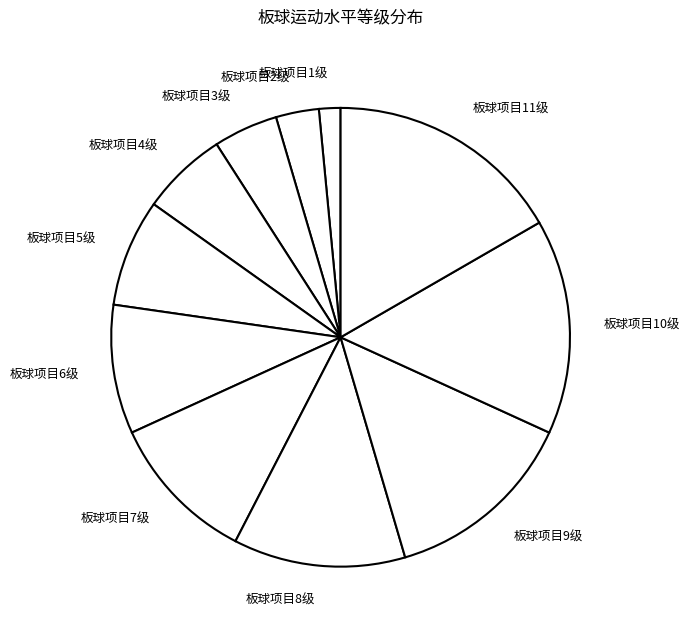

Rank the categories by value from highest to lowest.

板球项目11级, 板球项目10级, 板球项目9级, 板球项目8级, 板球项目7级, 板球项目6级, 板球项目5级, 板球项目4级, 板球项目3级, 板球项目2级, 板球项目1级